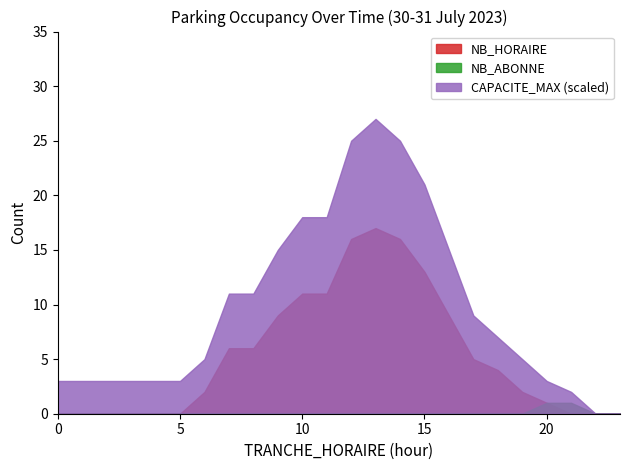

Which series has the largest range (max minus min)?

CAPACITE_MAX (scaled)